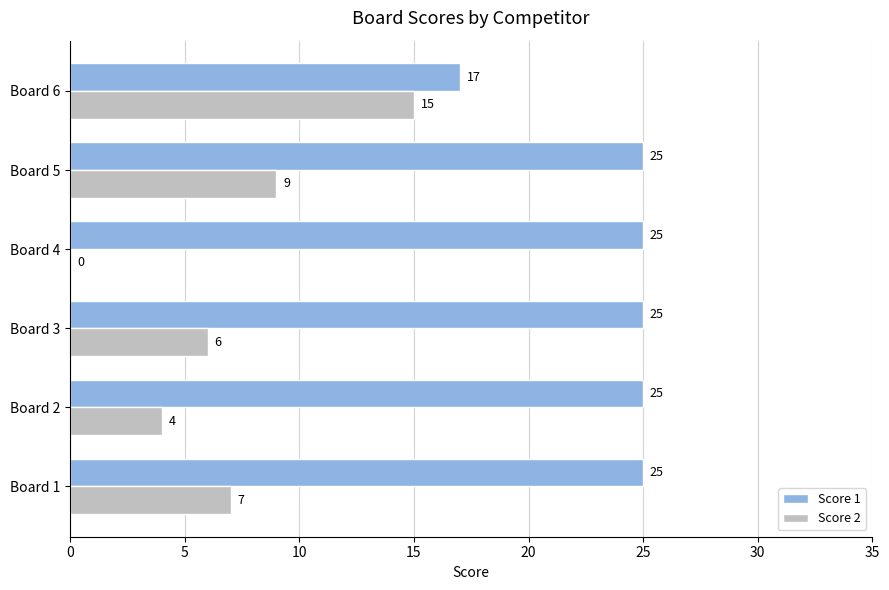

What are all the series names shown in the legend?

Score 1, Score 2